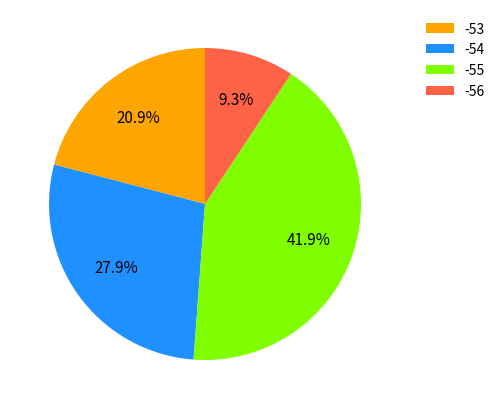

Approximately how many times larger is the value at -56 compared to -54?

0.3